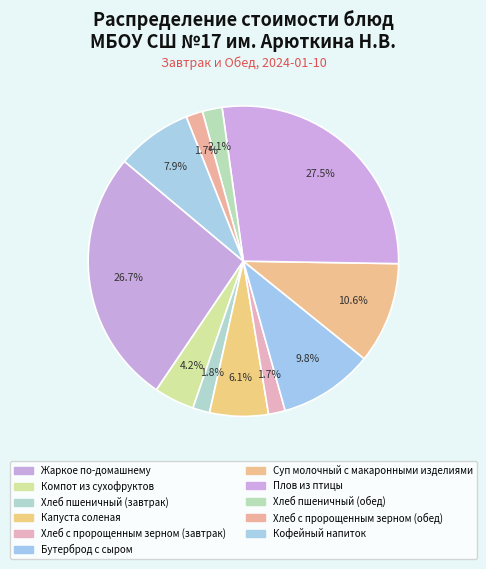

What is the smallest slice in the pie chart?

Хлеб с пророщенным зерном (завтрак)